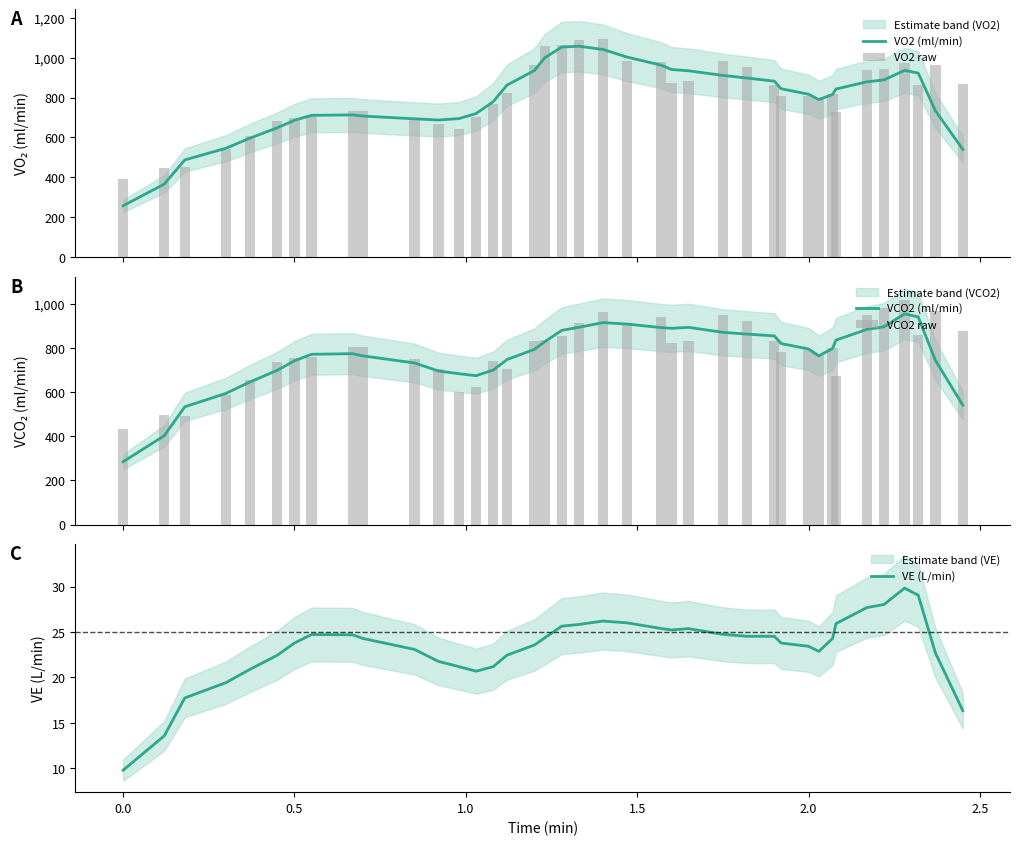

What is the value of the VCO2 (ml/min) bar at the 16th from the left?

747.8